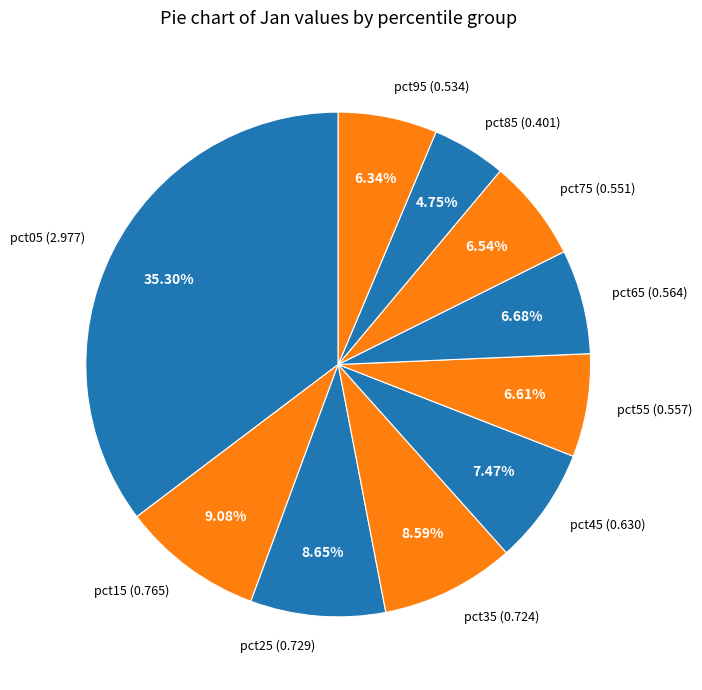

To the nearest percent, what is the average slice percentage?

10%